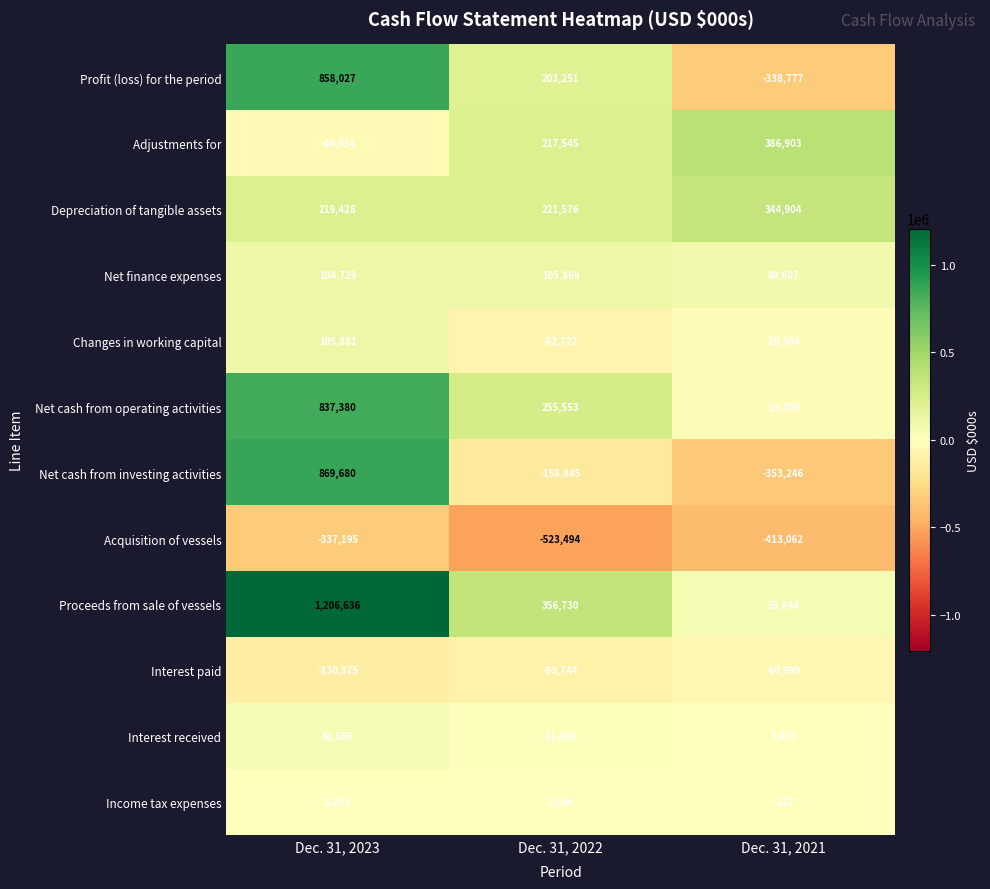

The Net cash from operating activities series shows 70169 at Dec. 31, 2022. True or false?

False